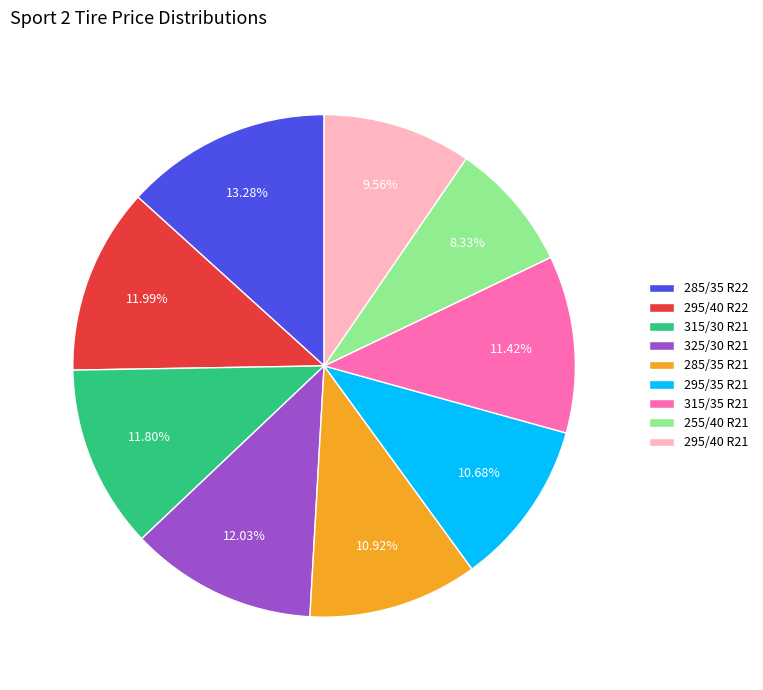

Is 295/35 R21 the majority of the pie?

No